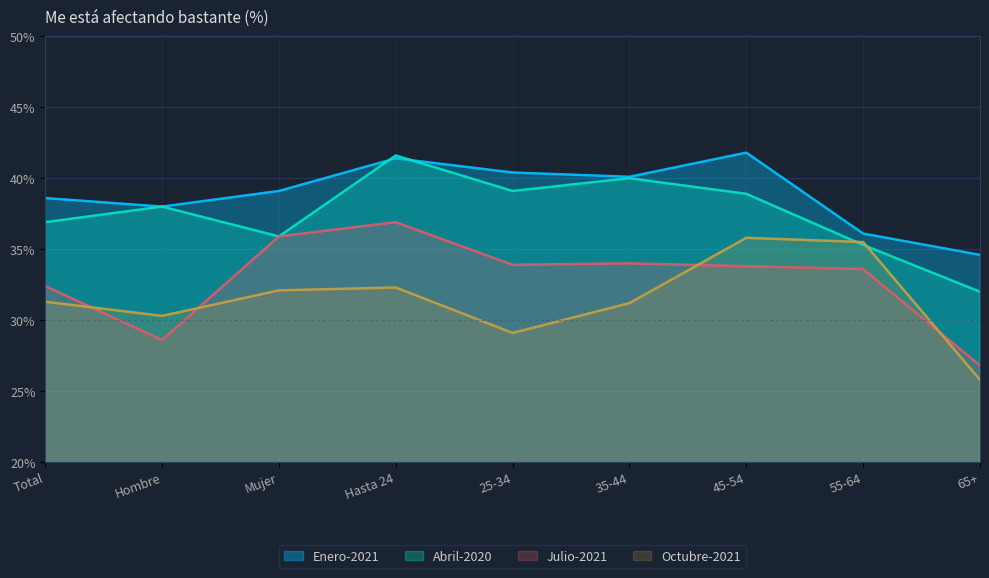

How many interior local peaks does the Julio-2021 series have?

2